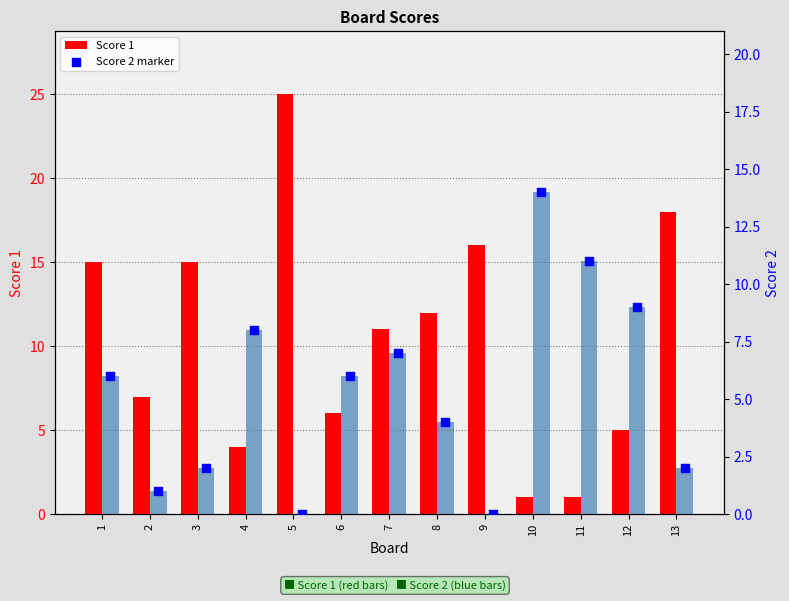

Which series has the widest spread of Y values?

Score 1